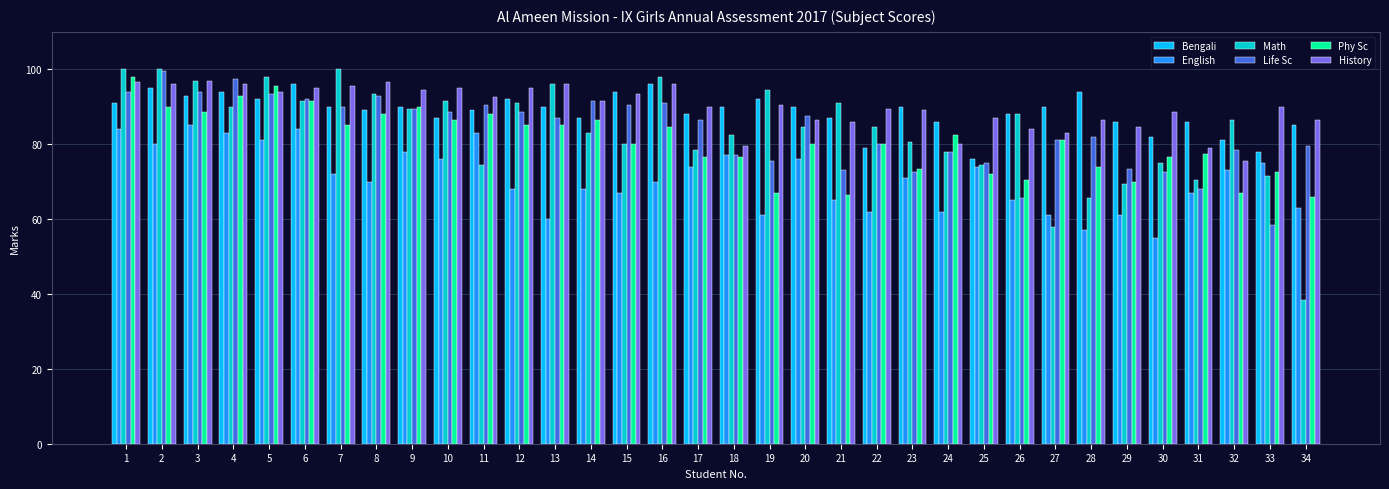

What is the sum of all Bengali values?

3013.0